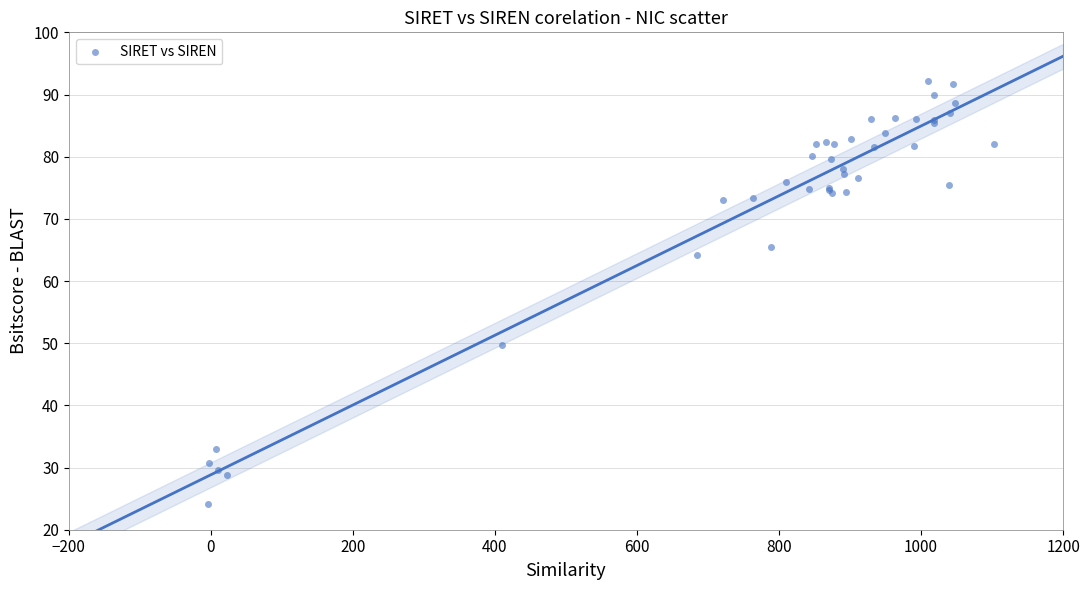

What Y value in the scatter plot is closest to 58?

64.2